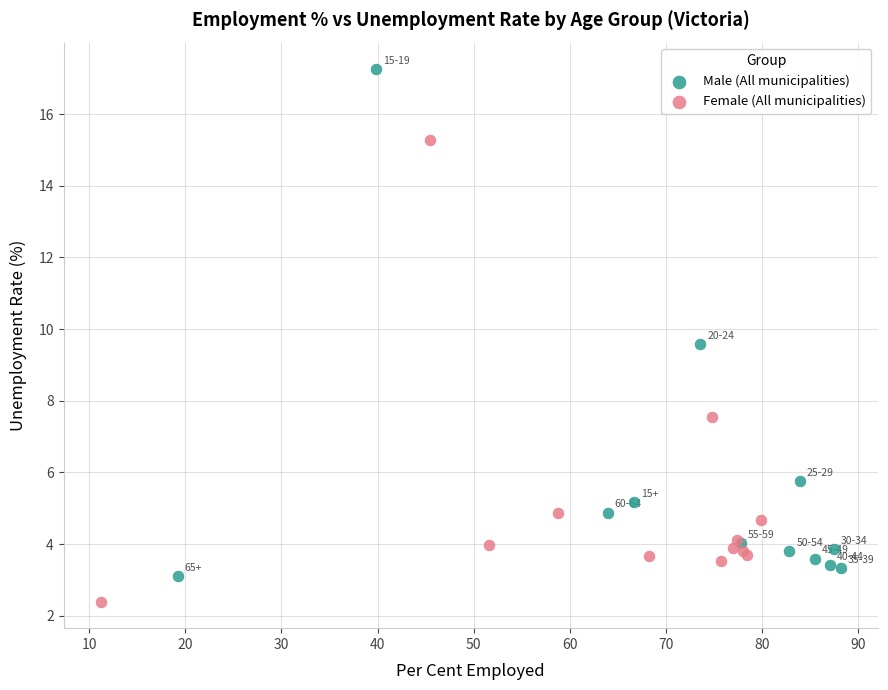

What are all the series names shown in the legend?

Male (All municipalities), Female (All municipalities)